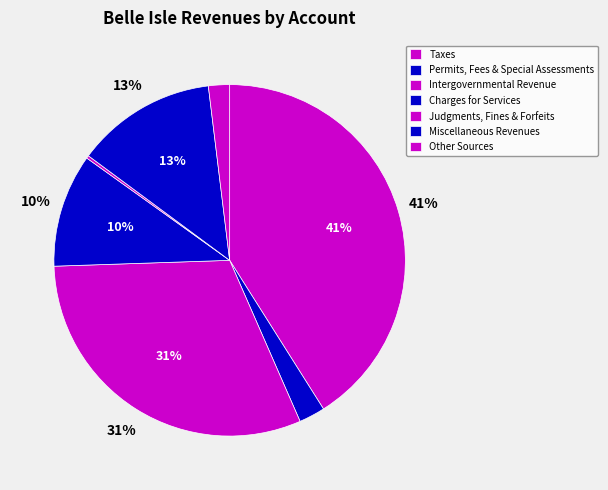

Count the number of slices in the pie.

7